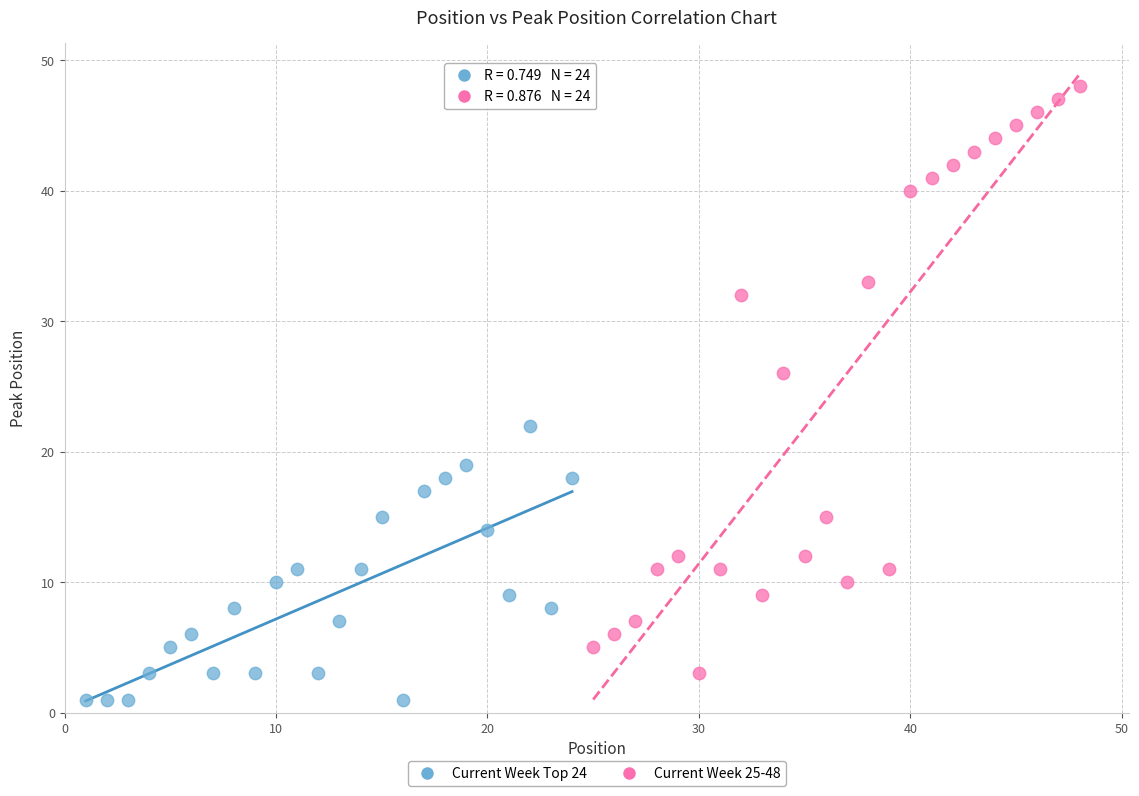

Which series contains the highest Y value?

Current Week 25-48